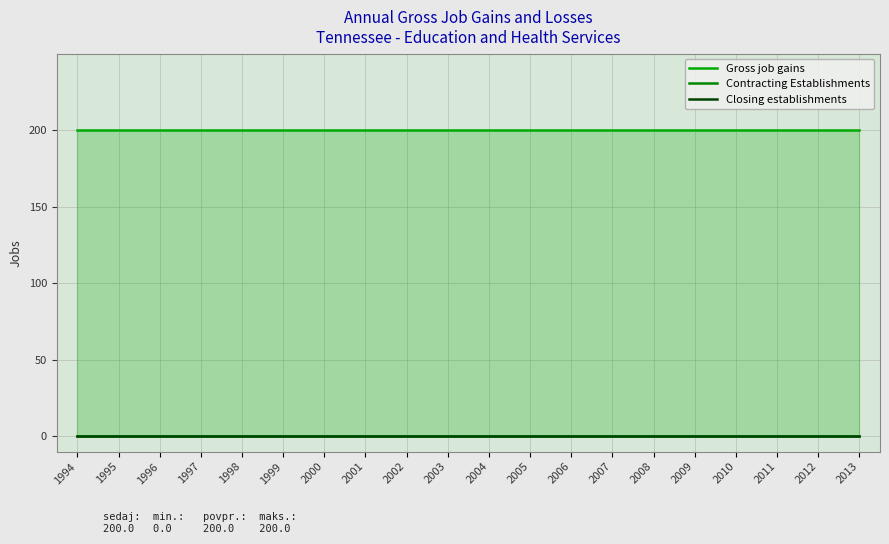

What is the average value of the Gross job gains series?

200